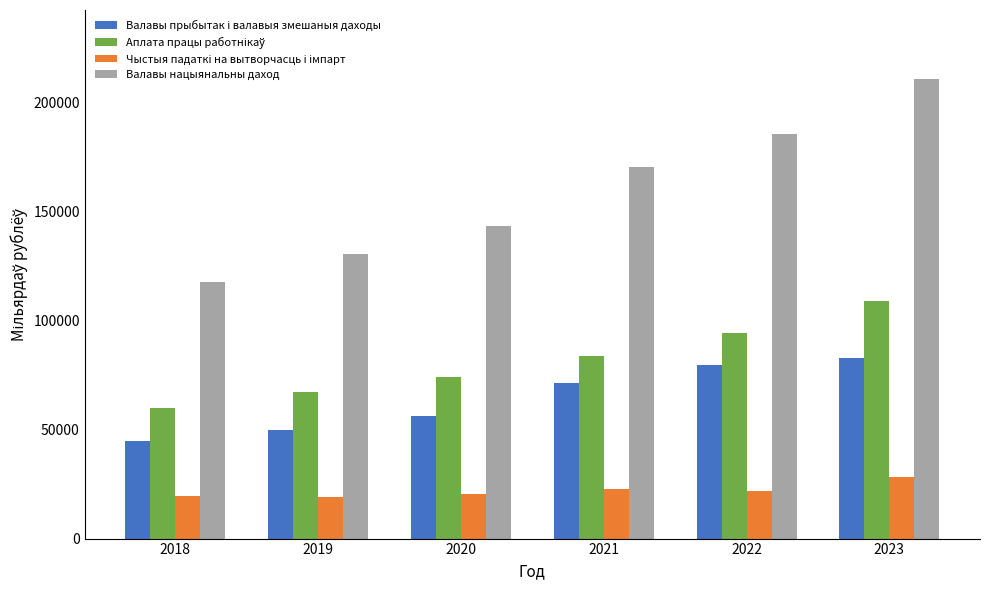

Which series has the largest range (max minus min)?

Валавы нацыянальны даход